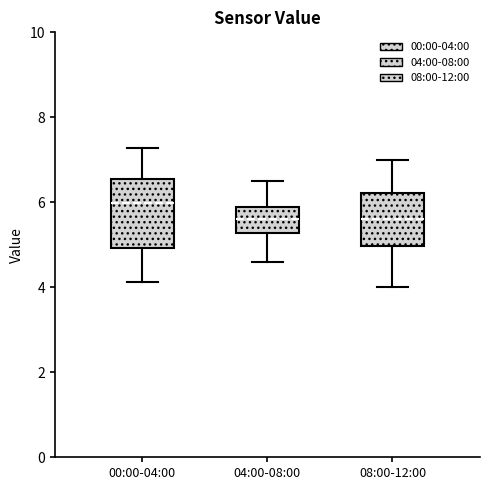

Which box is the tallest, from its lower edge to its upper edge?

00:00-04:00